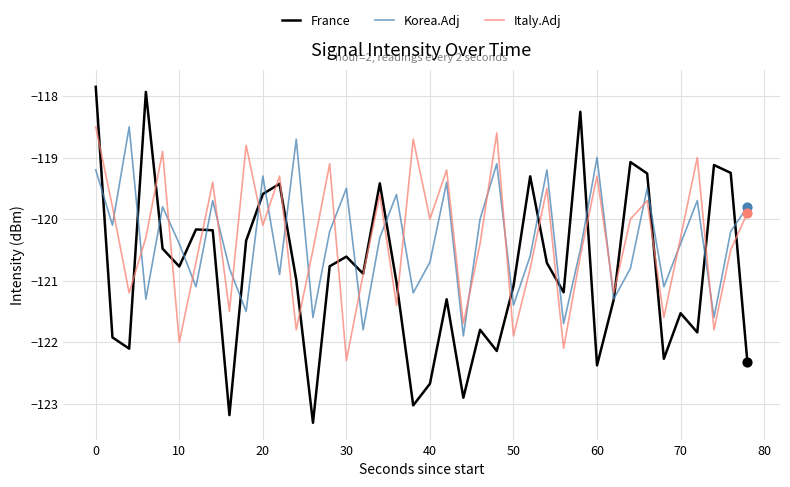

What is the lowest value of the Korea.Adj series?

-121.9